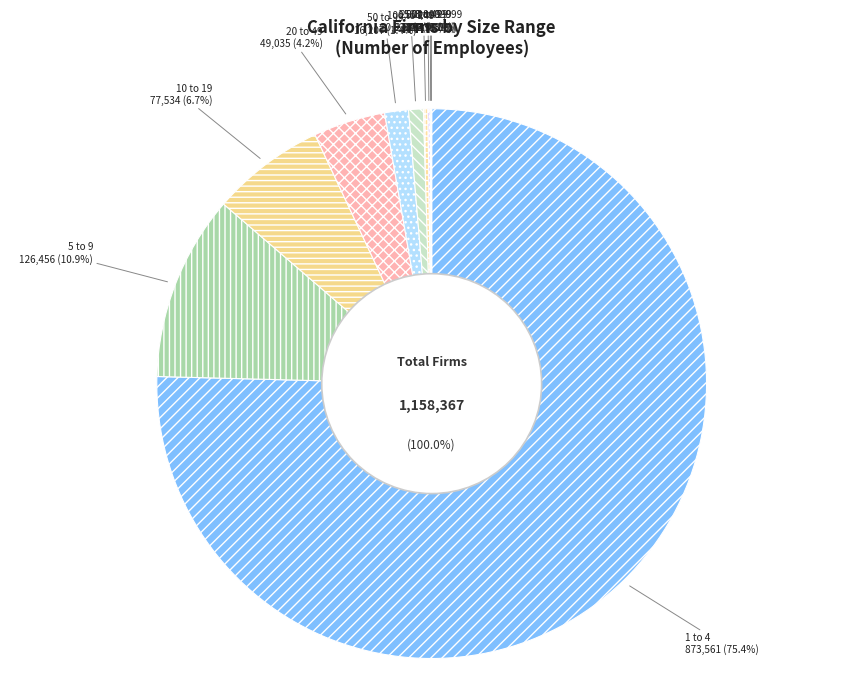

What is the smallest slice in the pie chart?

3,000 +